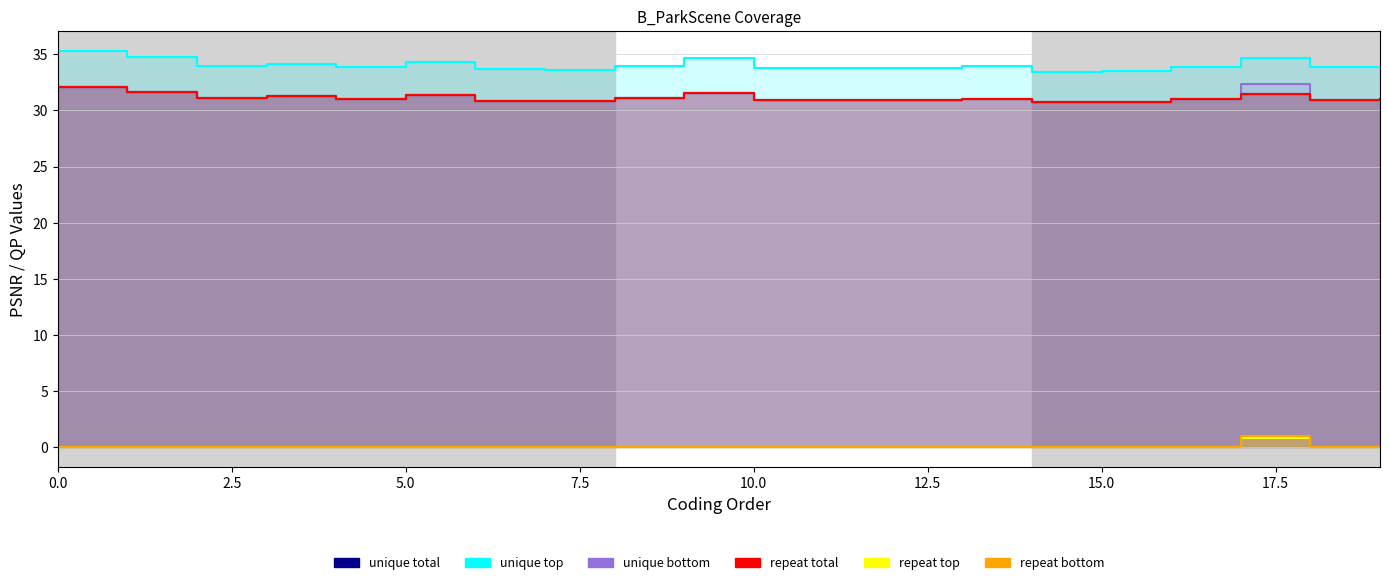

What is the spread (max minus min) of values at 4?

33.9